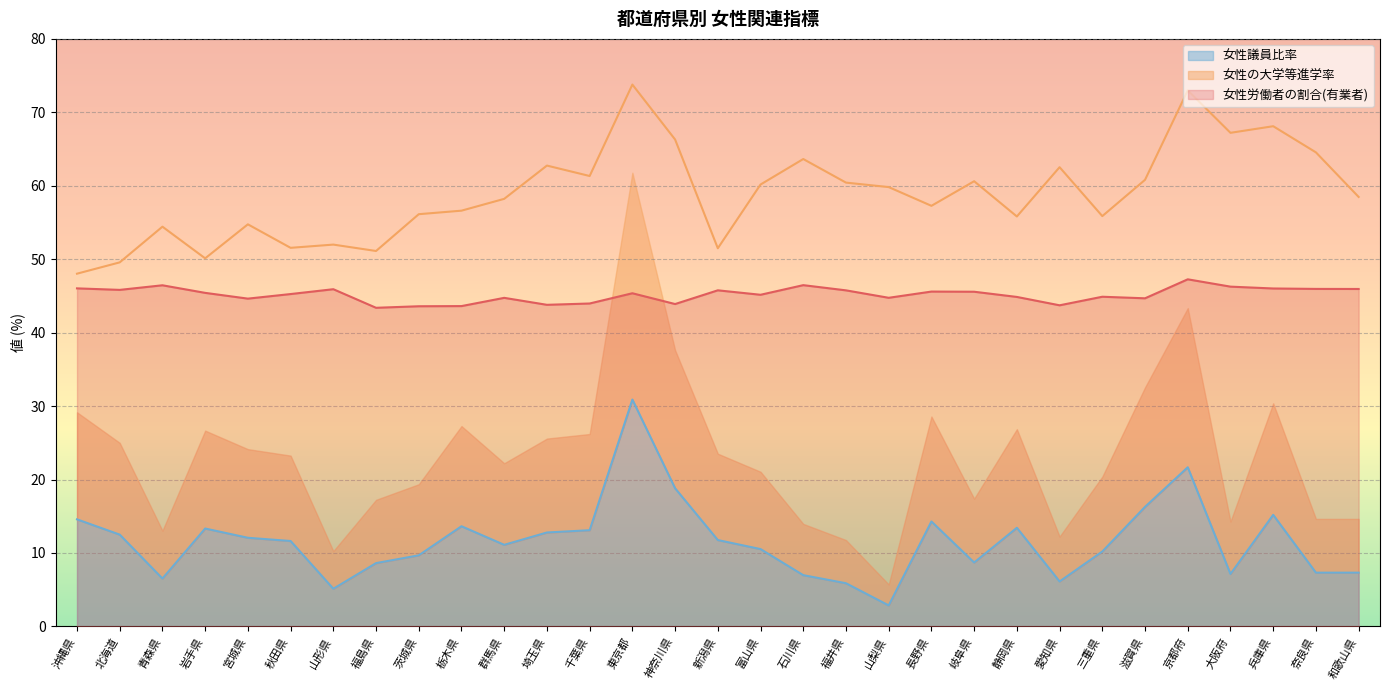

The 女性議員比率 series shows 7.9 at 神奈川県. True or false?

False